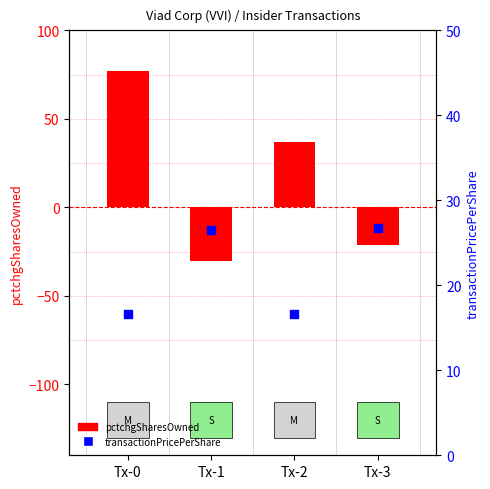

Which series has the largest Y range (max minus min)?

pctchgSharesOwned